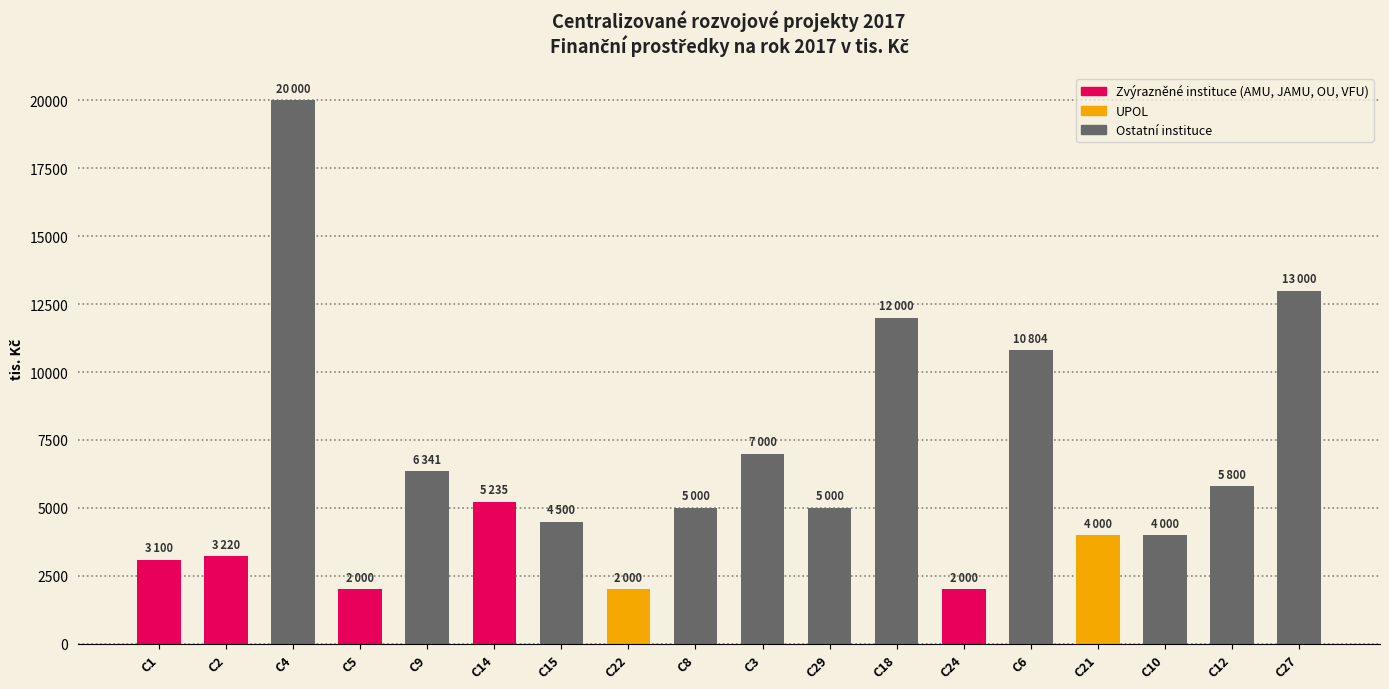

Which has a higher value, C10 or C8?

C8